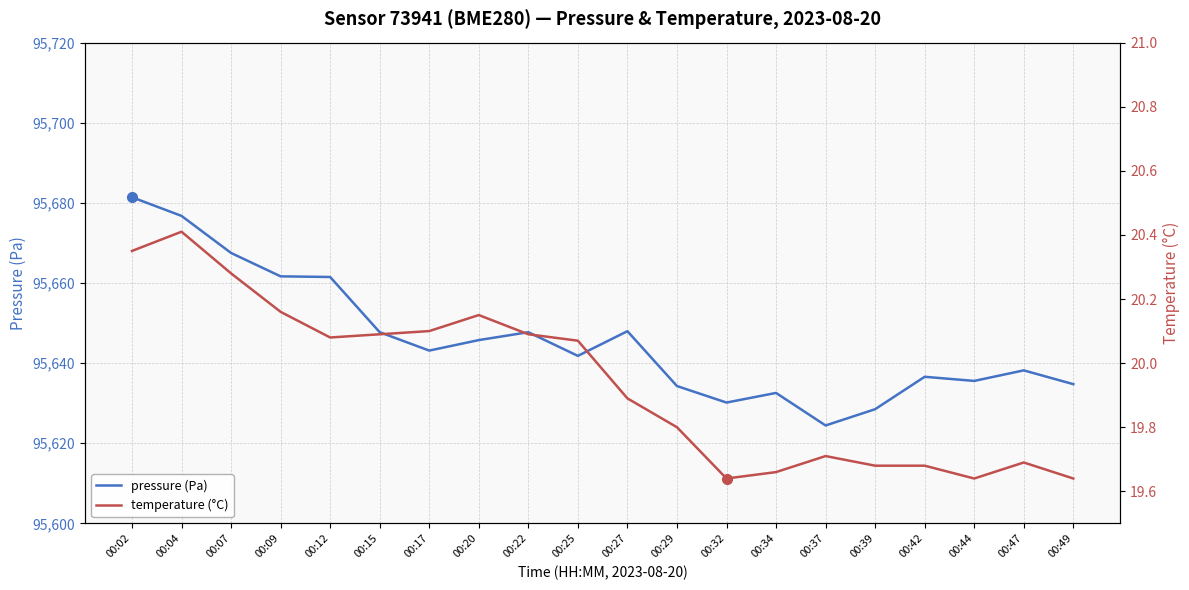

Does the chart display data point markers on the line(s)?

No